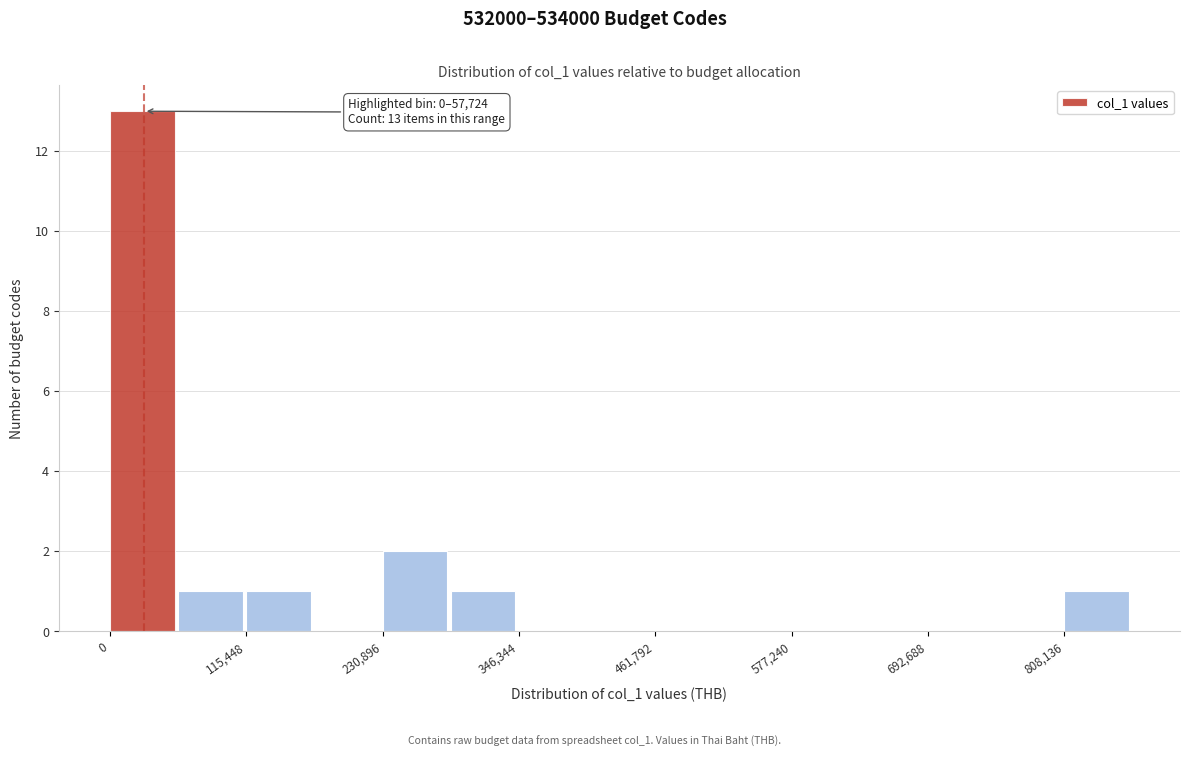

Read against the x-axis, roughly where is the centre of the tallest bar?

20000